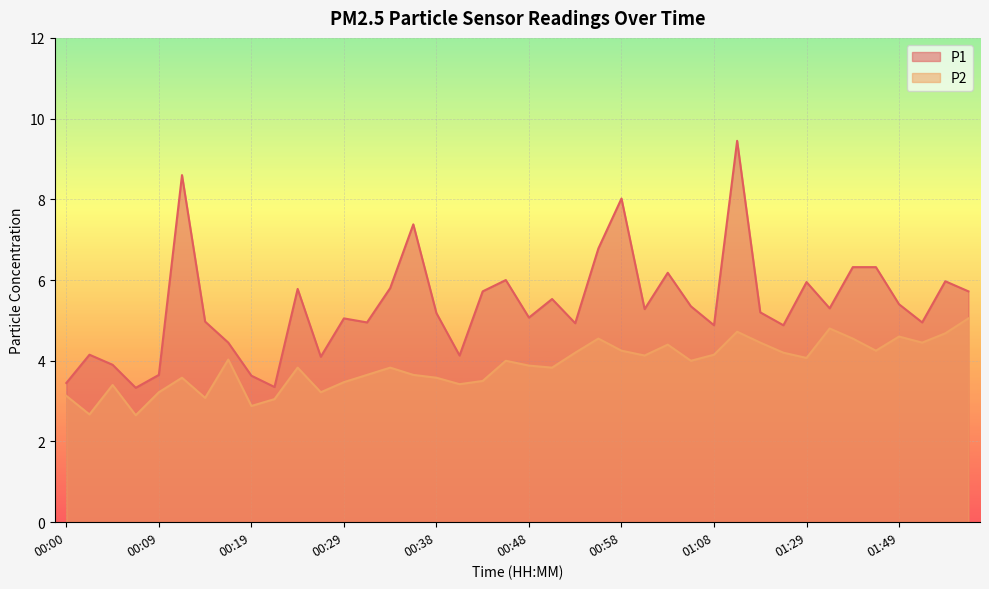

What is the spread (max minus min) of values at 01:49?

0.8